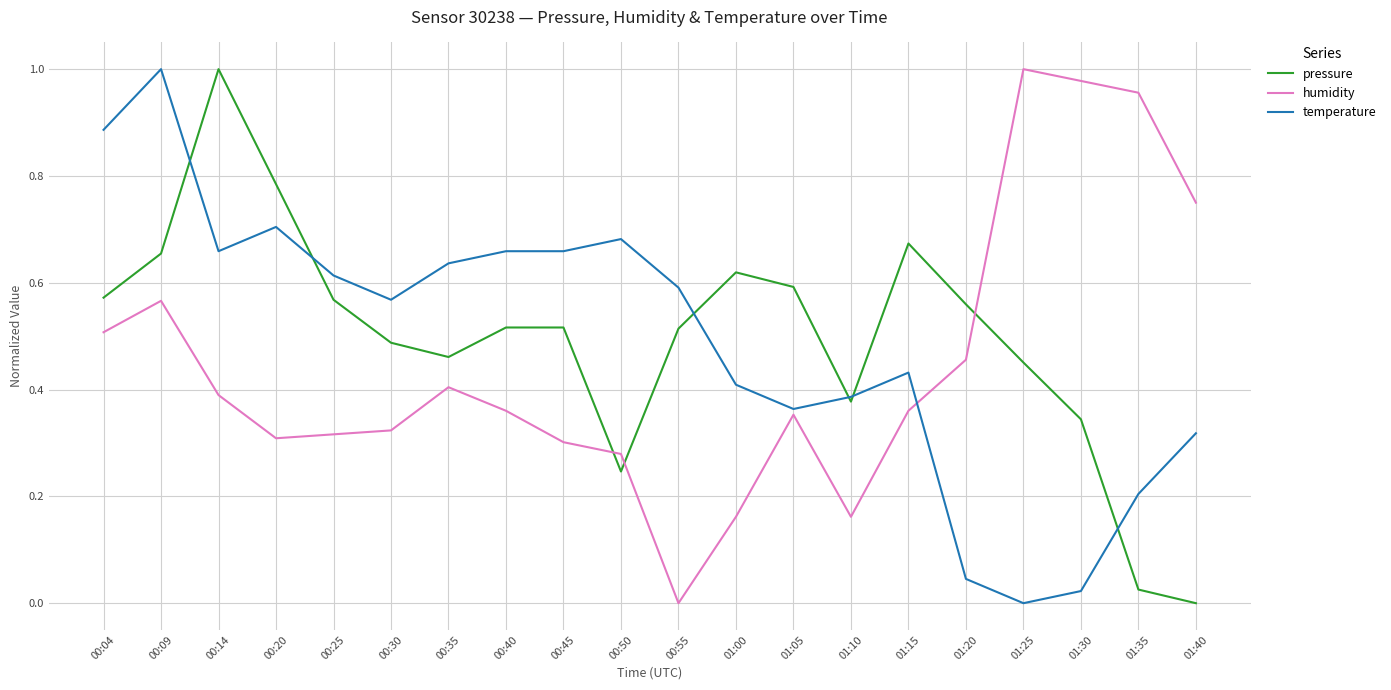

True or false: temperature has a value of 0.6 at 00:55.

True